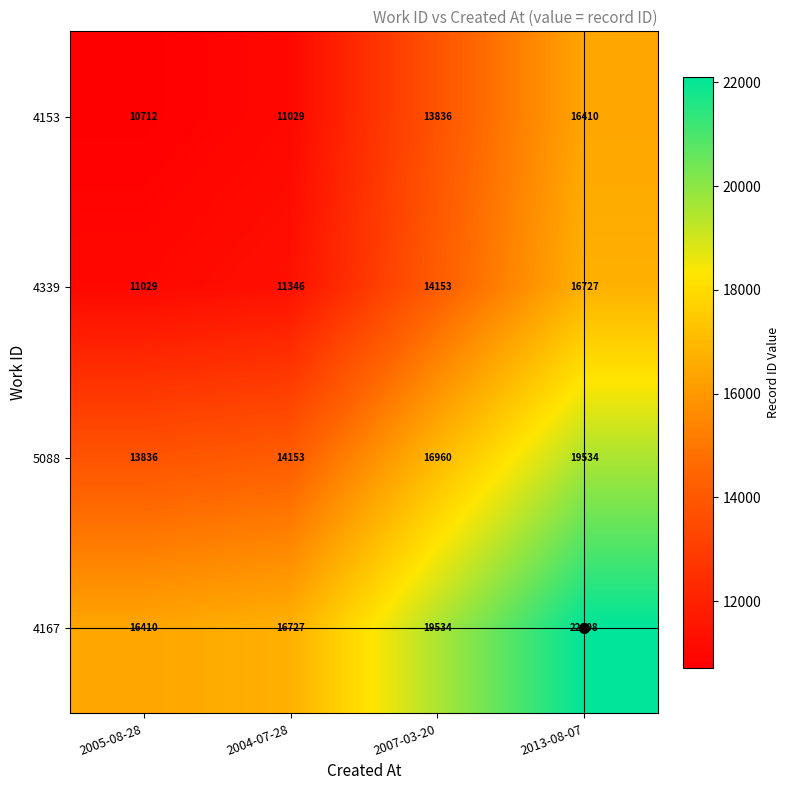

How many series are shown in this chart?

4